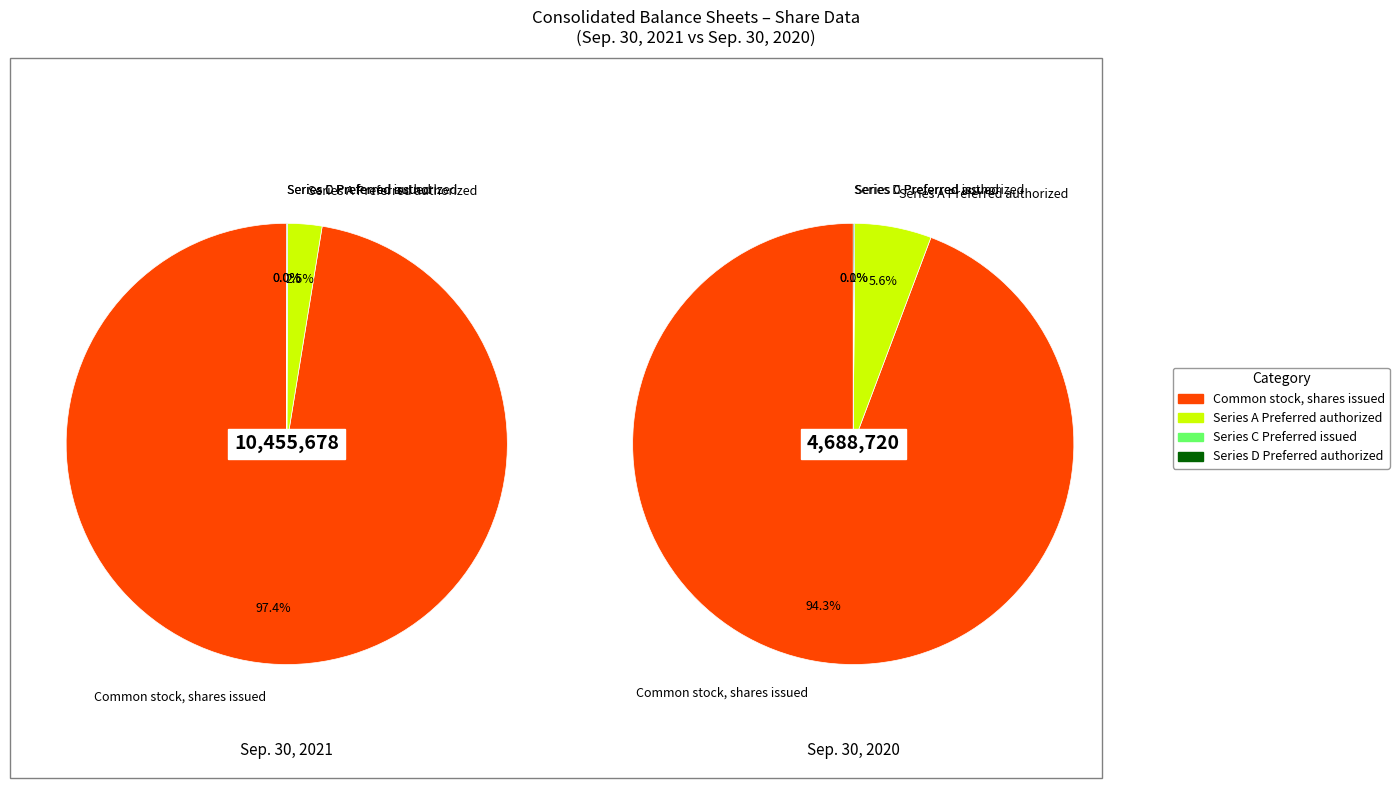

To the nearest percent, what is the difference between the largest and smallest slice percentages?

94%